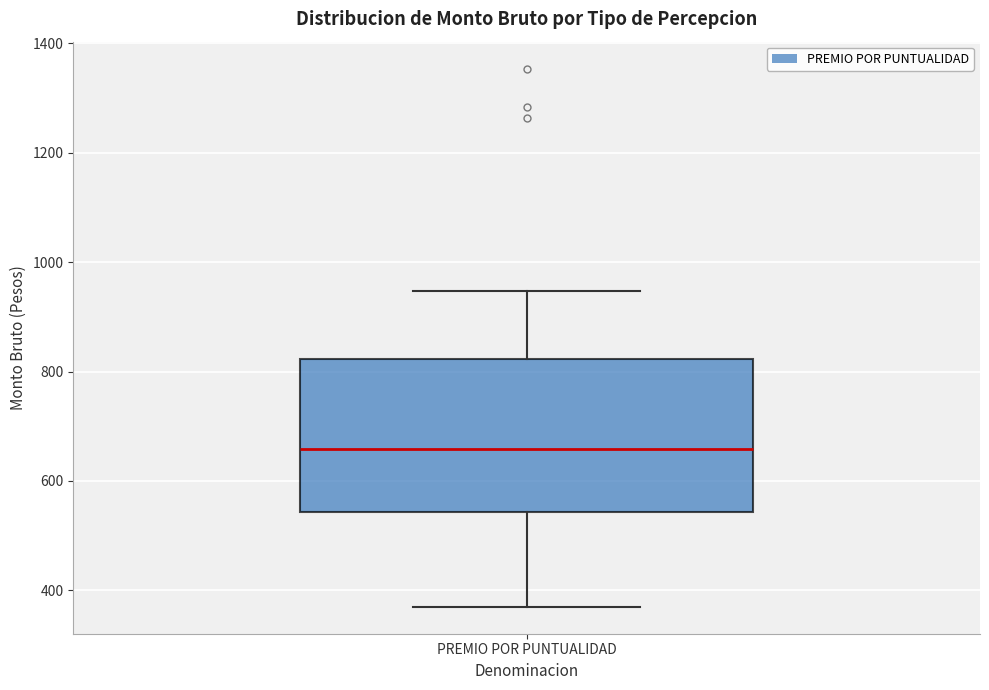

Transcribe this box plot: give where the median line is, the range the box spans, and where the two whiskers end, as read against the y-axis. The values are not printed on the chart, so give them approximately, as read against the axis.

median 660, box 540 to 820, whiskers 380 to 940